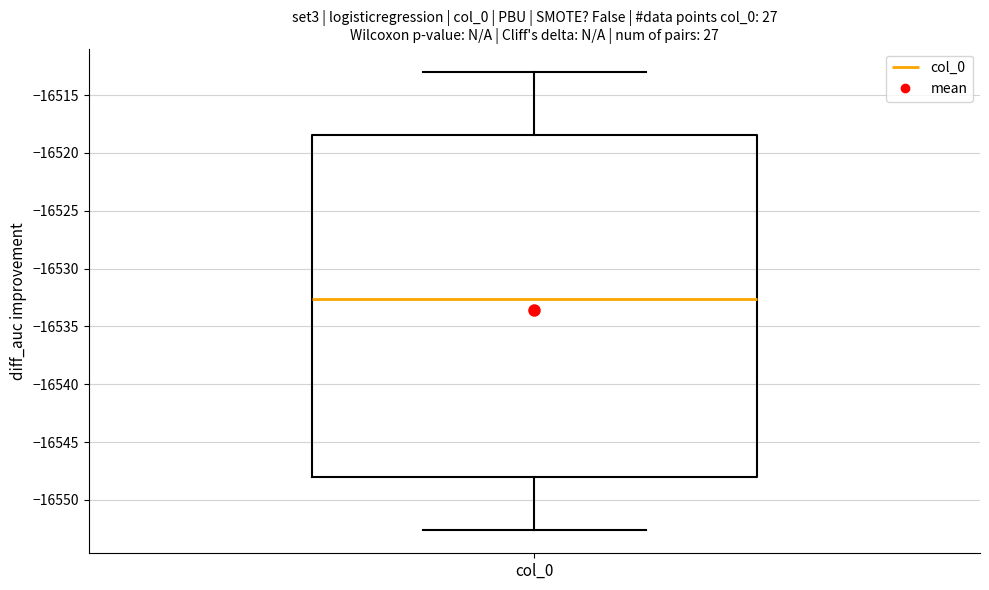

Read this box plot against the y-axis: the position of the median line, the range covered by the box, and the ends of both whiskers. The values are not printed on the chart, so give them approximately, as read against the axis.

median -16532.5, box -16548.0 to -16518.5, whiskers -16552.5 to -16513.0